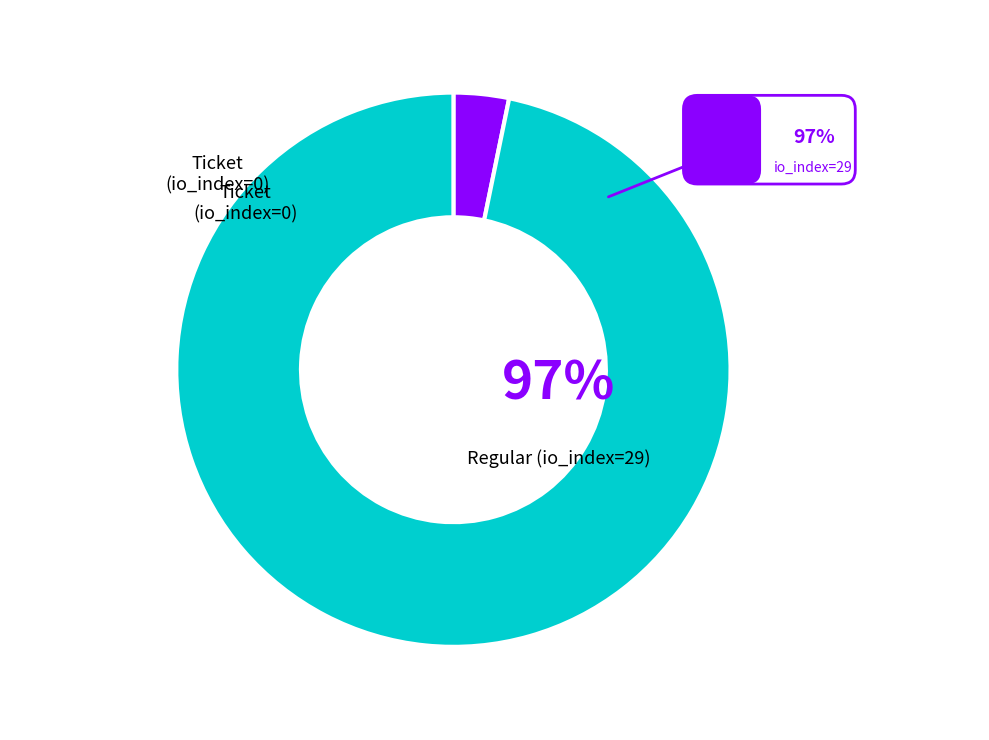

Is there any slice that represents more than half of the pie?

Yes